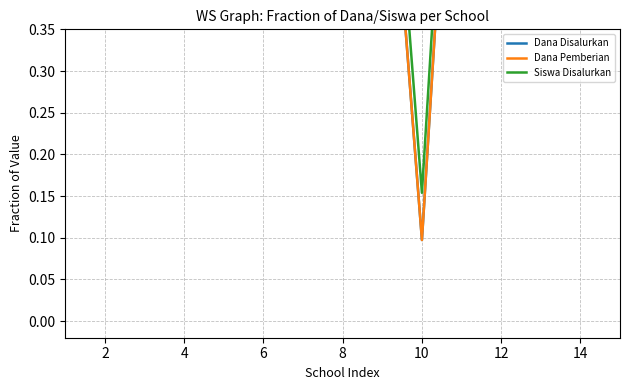

How many lines are shown in the chart?

3